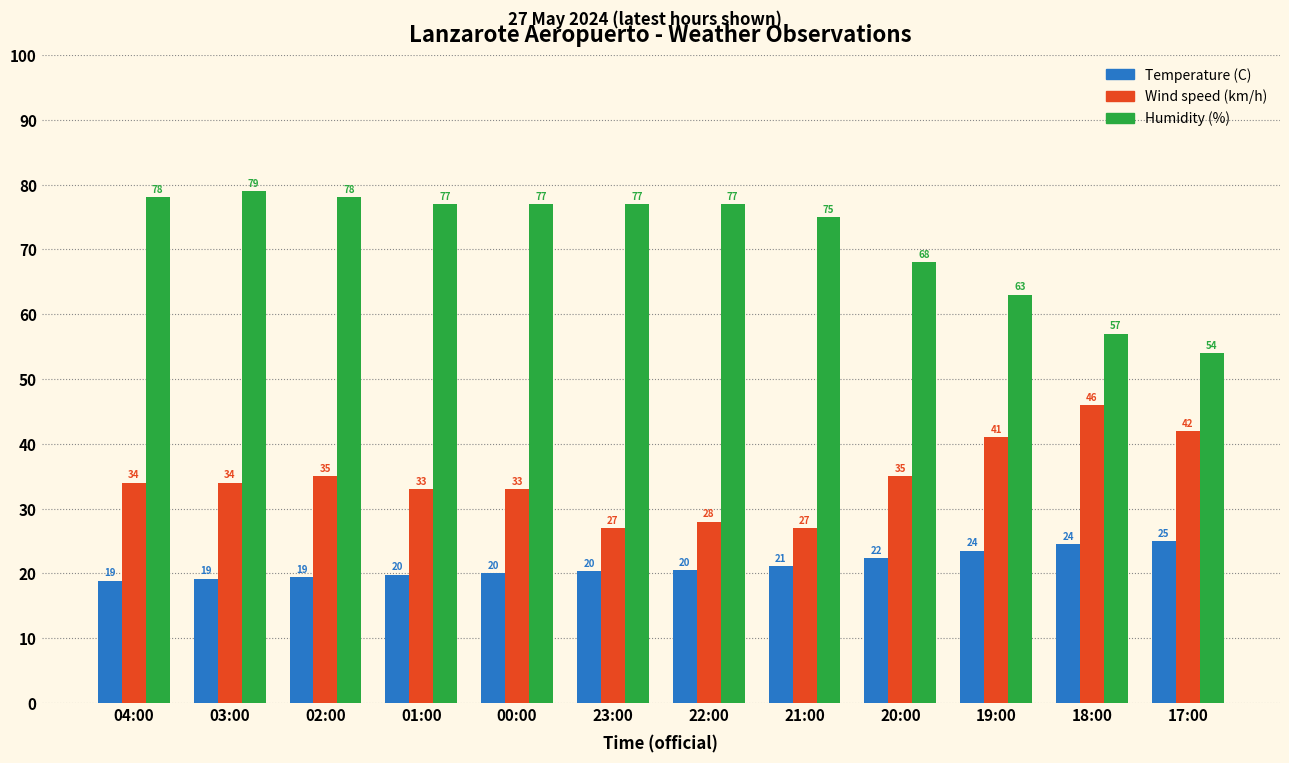

What are all the series names shown in the legend?

Temperature (C), Wind speed (km/h), Humidity (%)